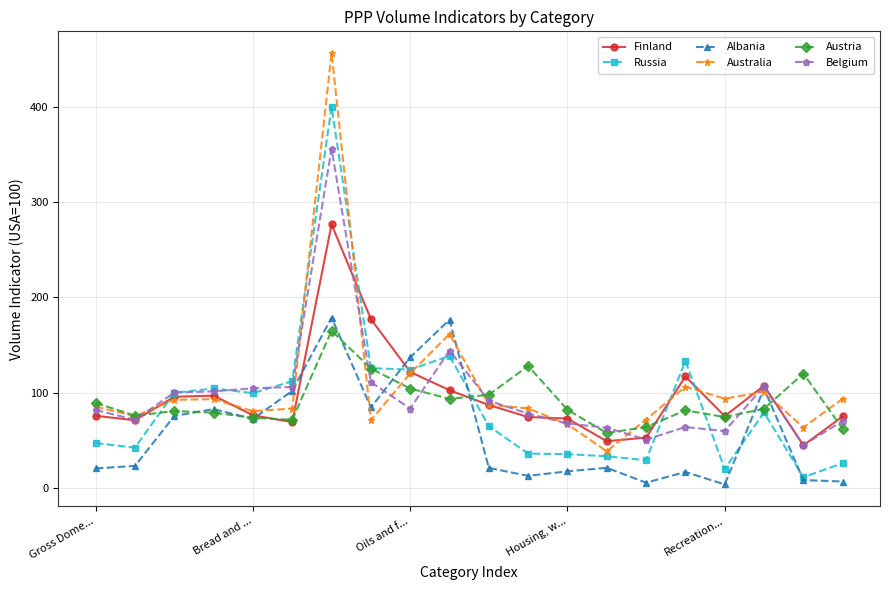

What is the value of the Albania point at the 11th from the left?

21.1